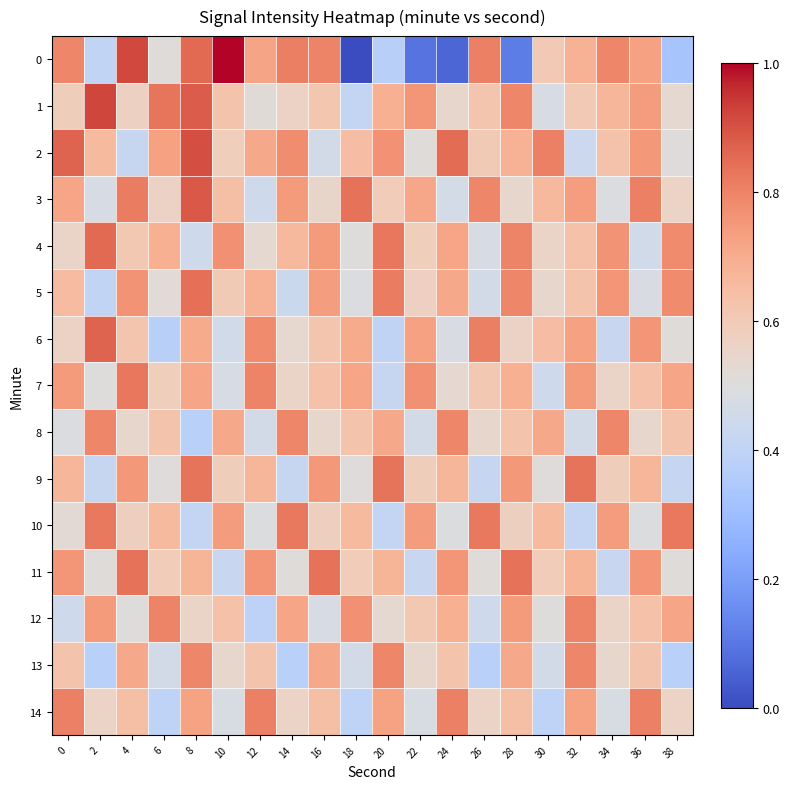

Rank the series by their maximum value, from highest to lowest.

0, 1, 2, 3, 6, 4, 5, 11, 9, 7, 10, 14, 12, 8, 13